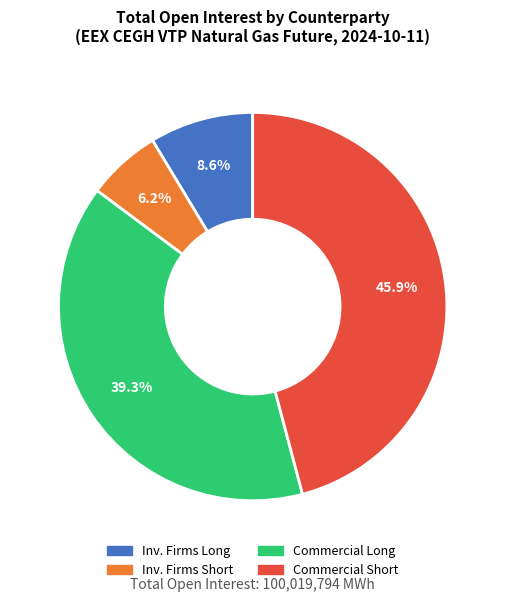

Does any single category account for the majority?

No